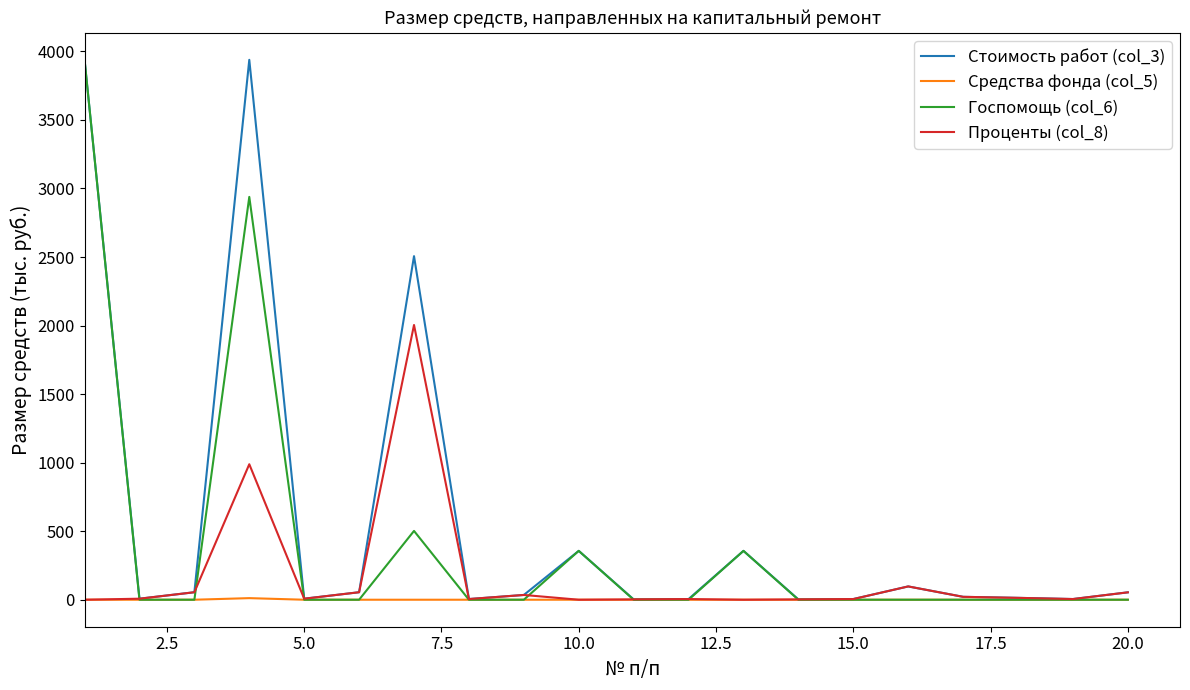

What is the maximum value for Проценты (col_8)?

2004.3